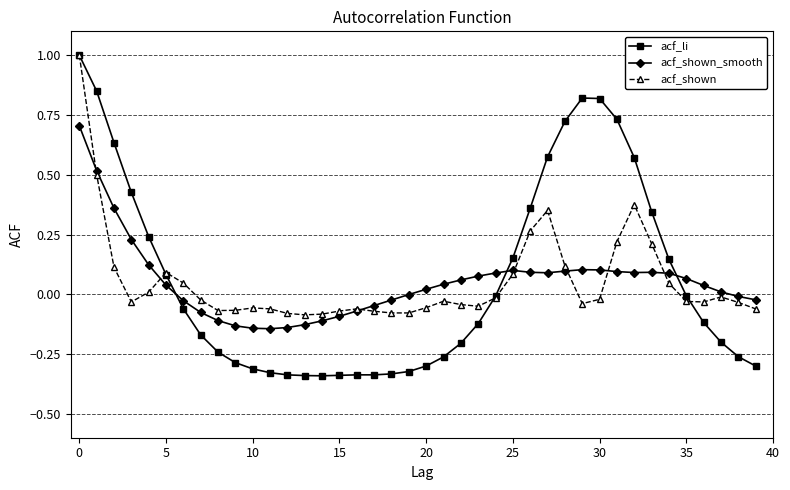

How many lines are shown in the chart?

3